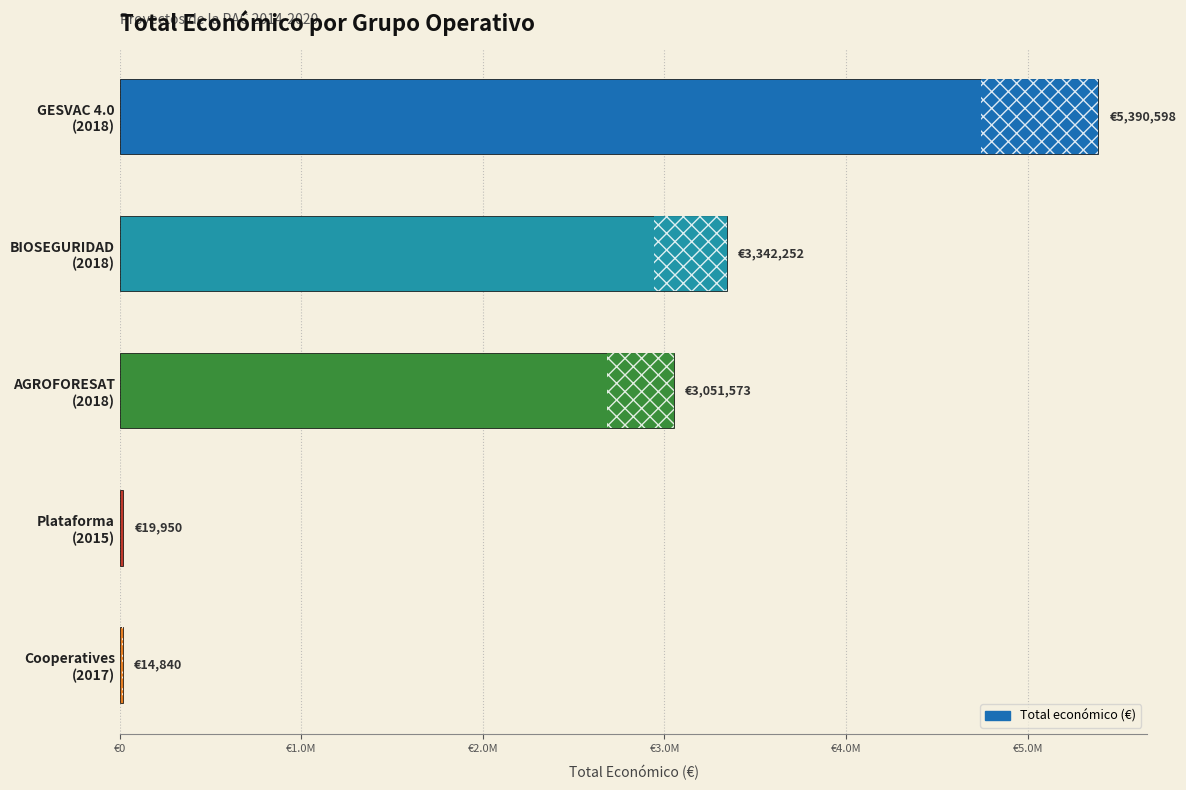

What is the greatest value displayed?

5390598